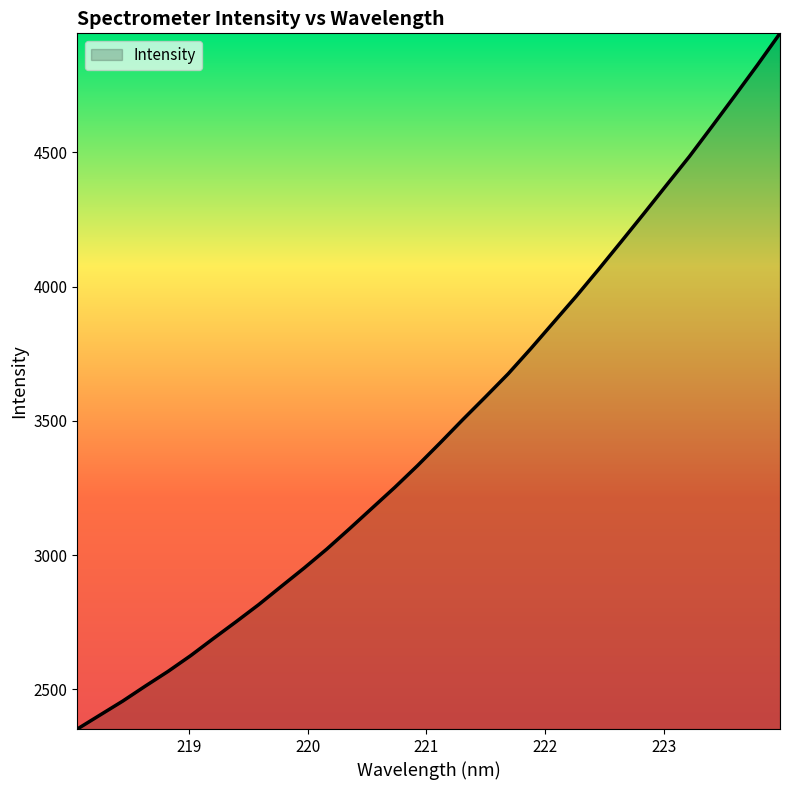

Does the chart have visible grid lines?

No